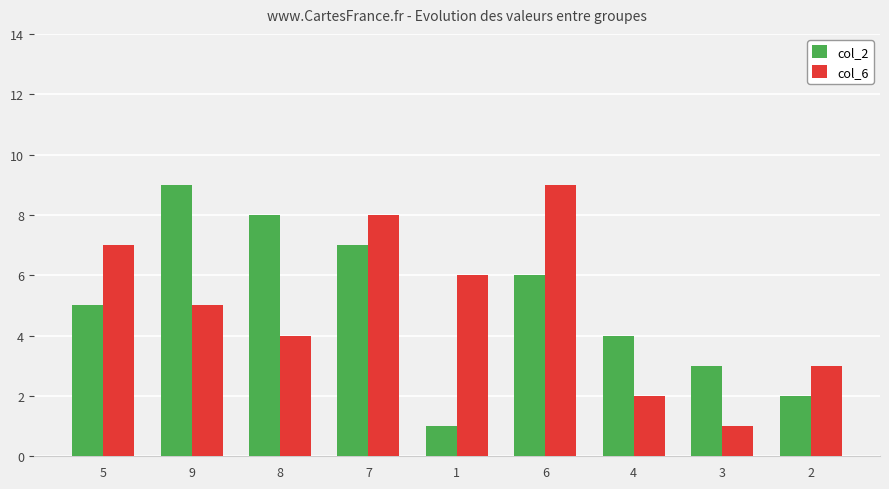

Count the col_6 values in the range 3 to 7.

5